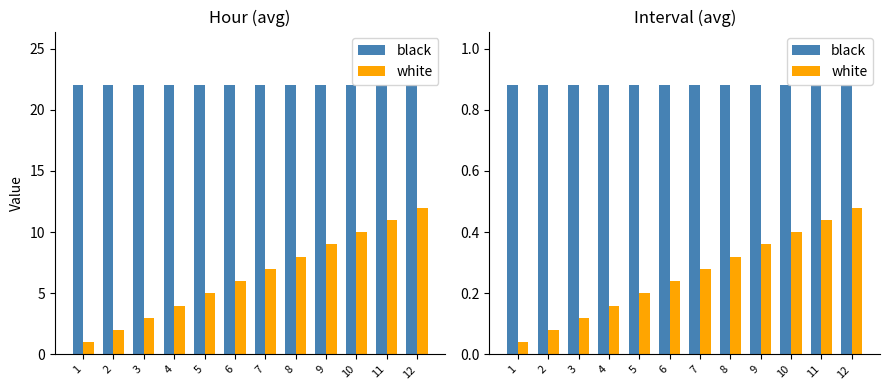

What is the total value across all series at 11?

1.3